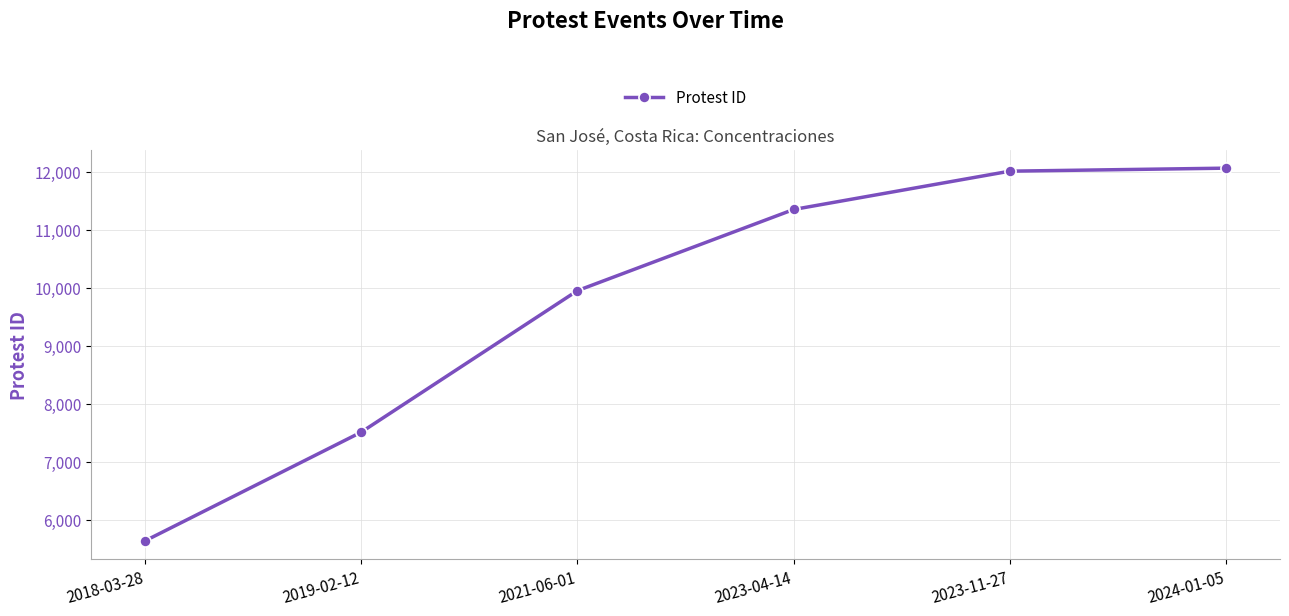

How many values are below 11349?

3